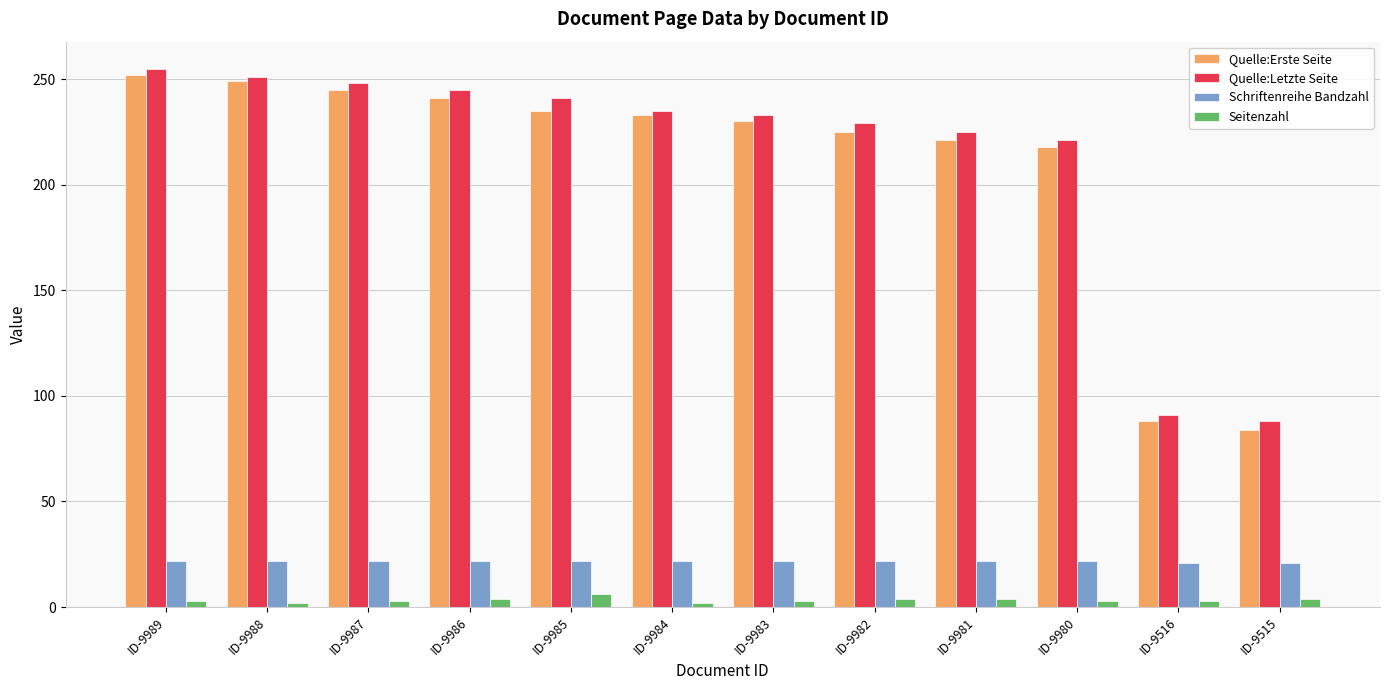

How many groups of bars are there?

12